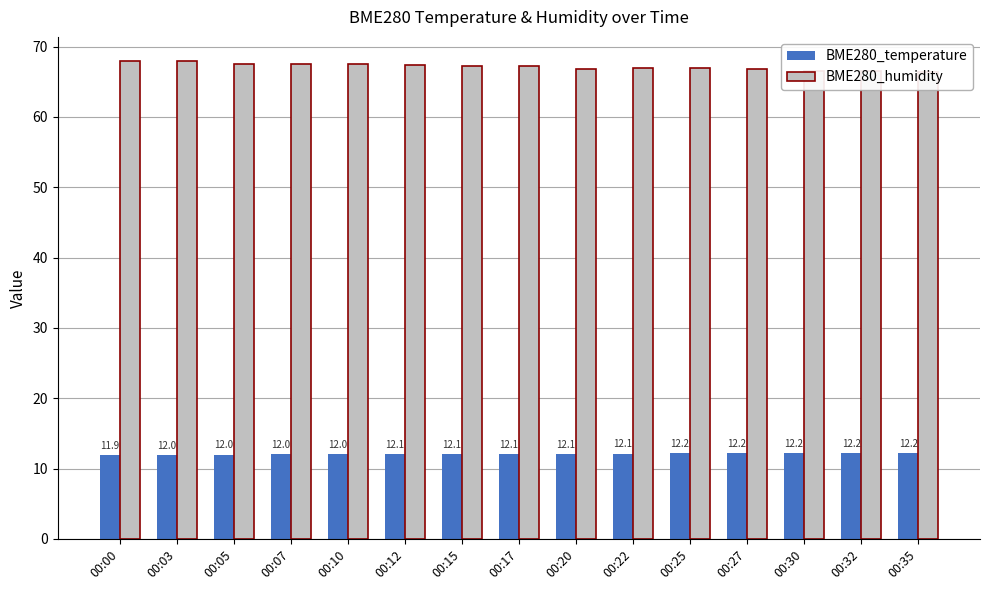

Which label corresponds to the largest value in the chart?

00:03